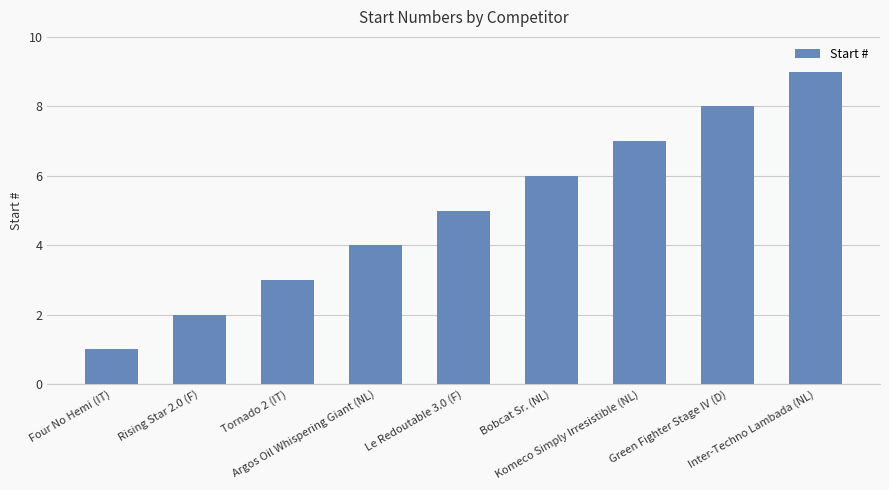

Approximately how many times larger is the value at Four No Hemi (IT) compared to Tornado 2 (IT)?

0.3